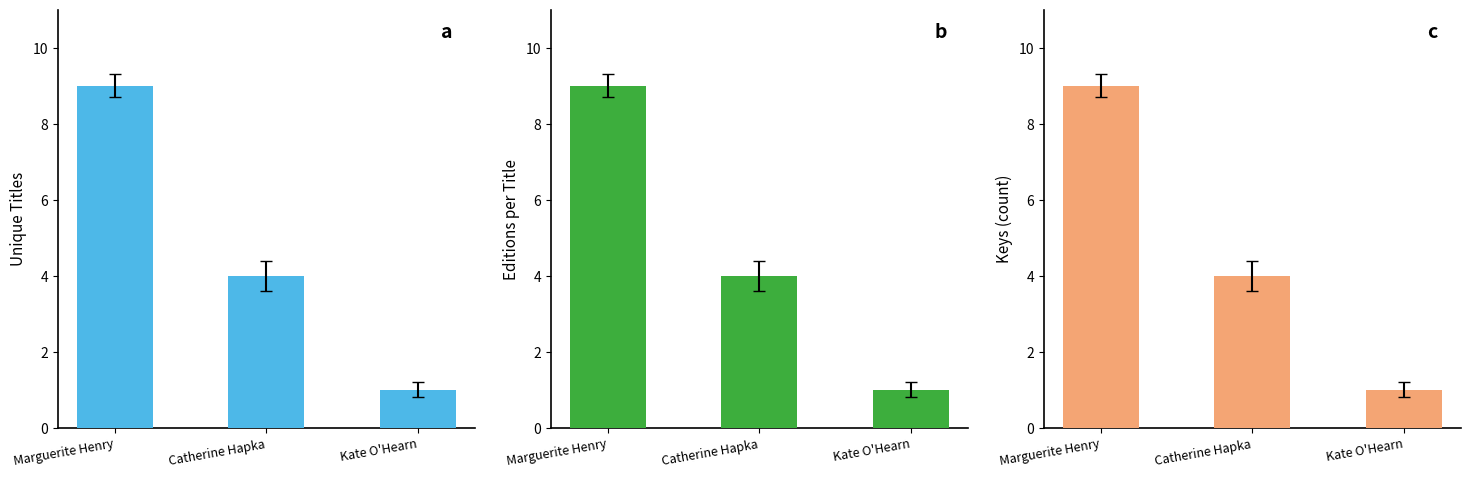

What is the difference between the Kate O'Hearn values at Kate O'Hearn and Catherine Hapka?

3